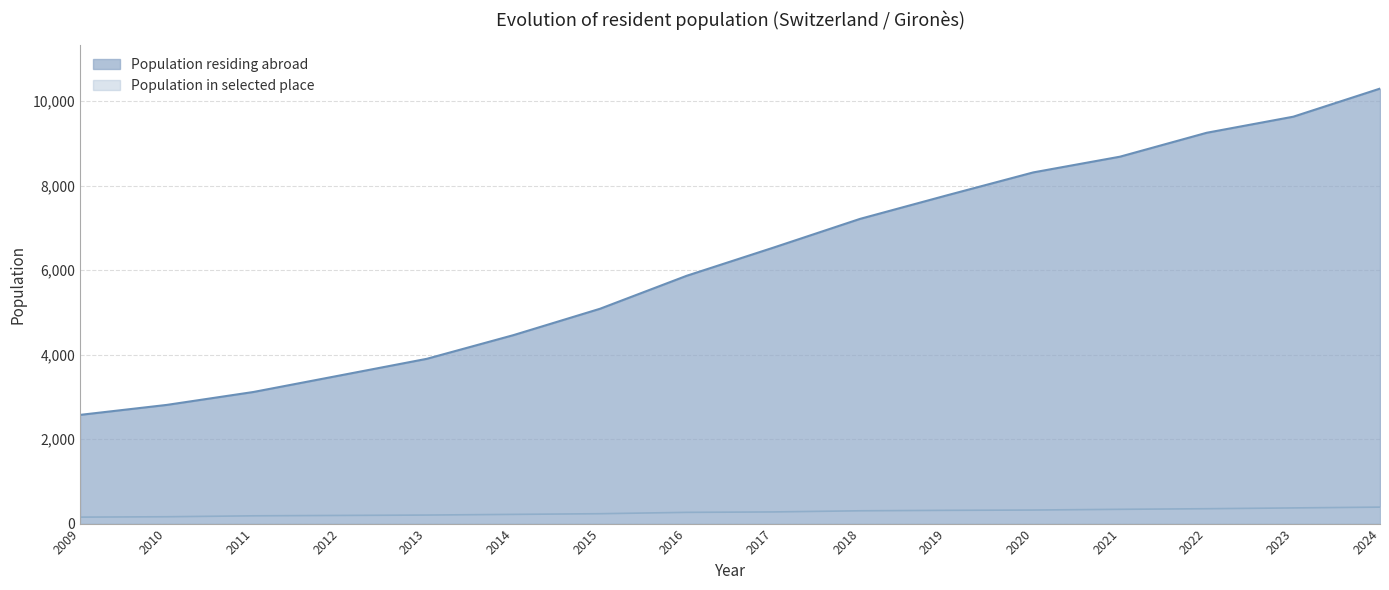

Which series changed the most between 2015 and 2019?

Population residing abroad